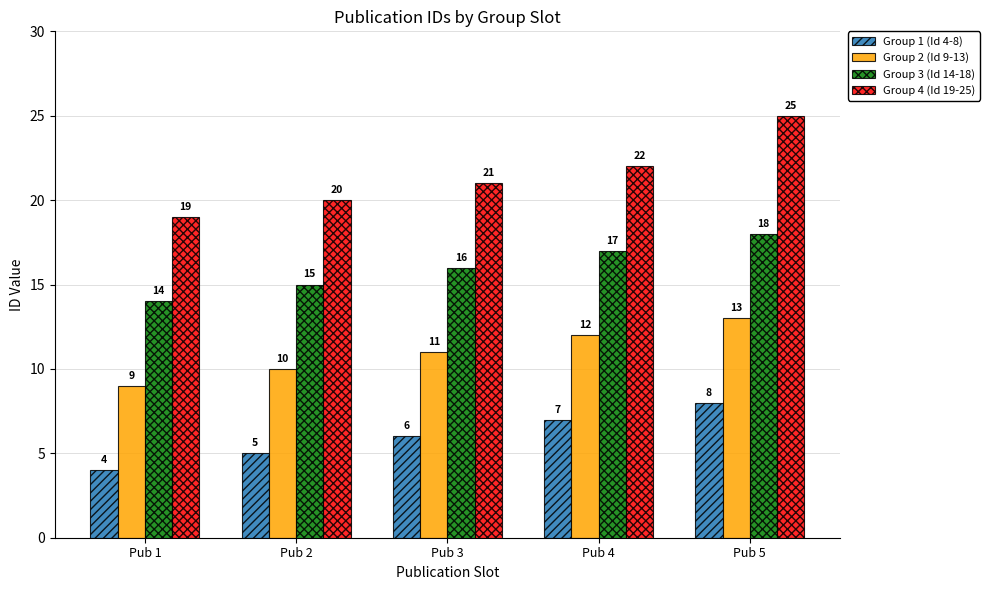

Count the number of categories in the chart.

5